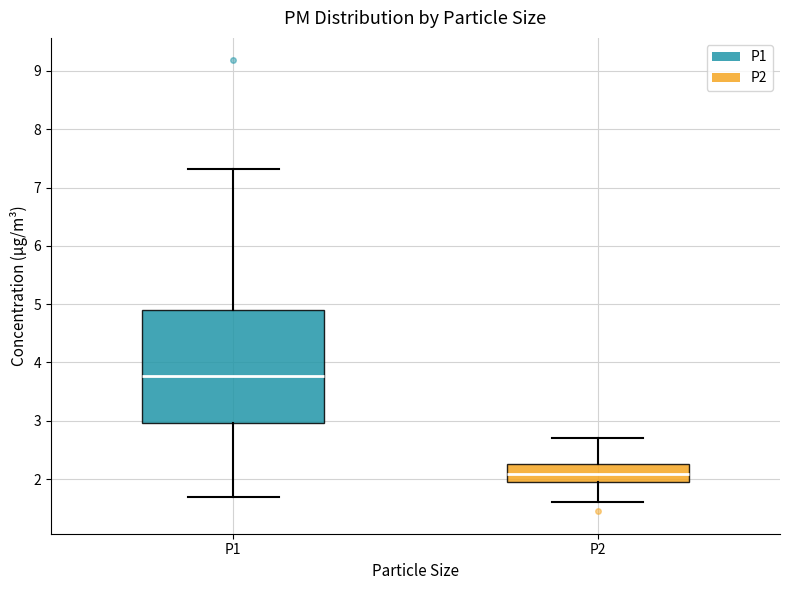

Reading left to right, read every box against the y-axis: the position of its median line, the range the box covers, and the ends of its whiskers. The values are not printed on the chart, so give them approximately, as read against the axis.

P1: median 3.8, box 3.0 to 4.9, whiskers 1.7 to 7.3
P2: median 2.1, box 1.9 to 2.3, whiskers 1.6 to 2.7